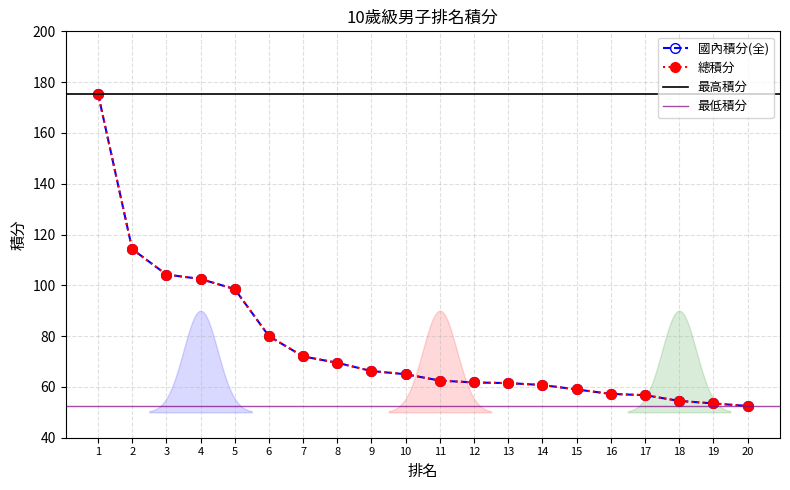

Which has a higher value, 15 or 8?

8